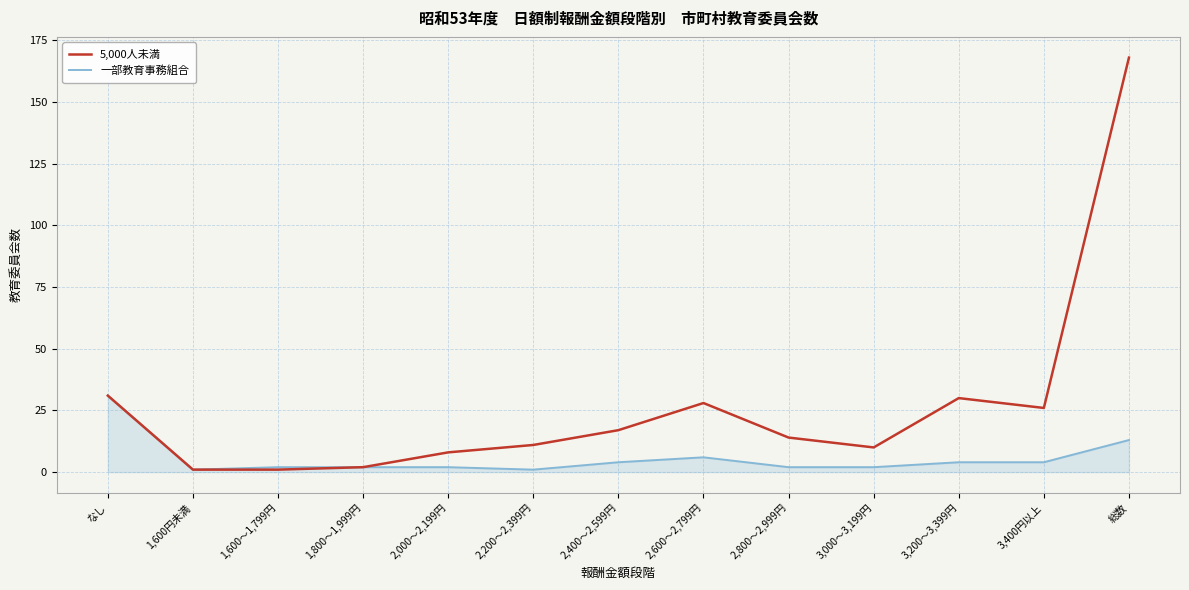

List the series in order of their overall mean, highest first.

5,000人未満, 一部教育事務組合